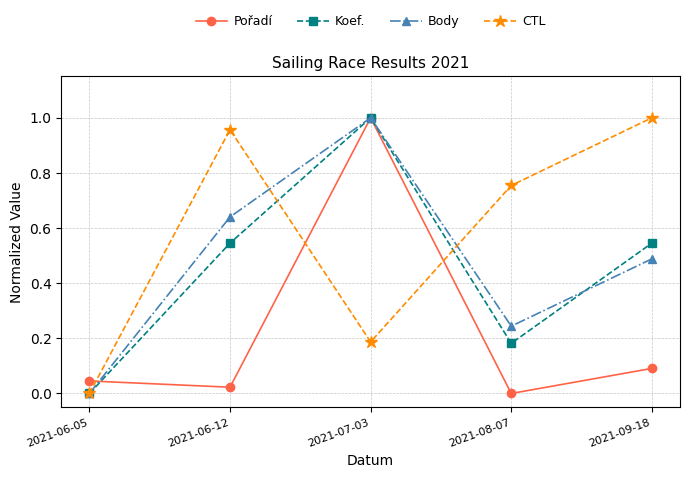

What is the label of the 2nd point from the left?

2021-06-12